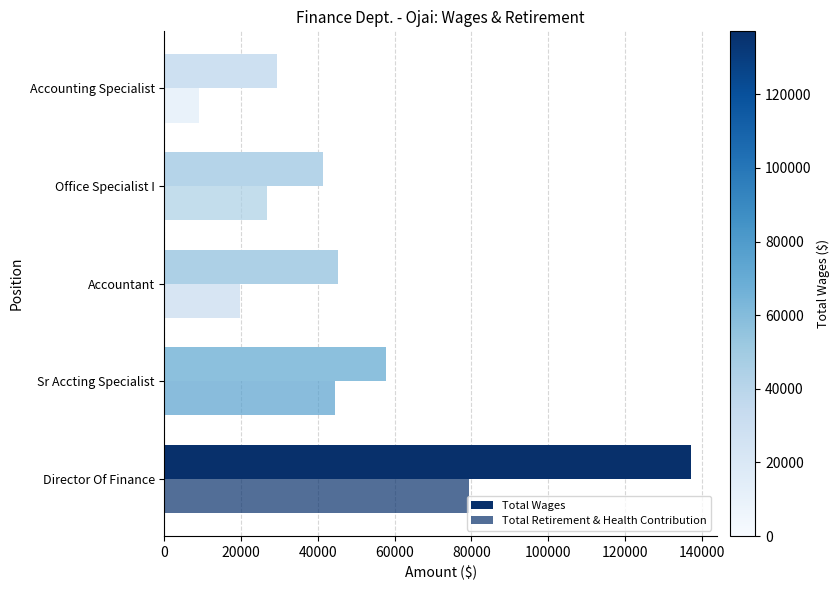

How many categories are shown in the chart?

5